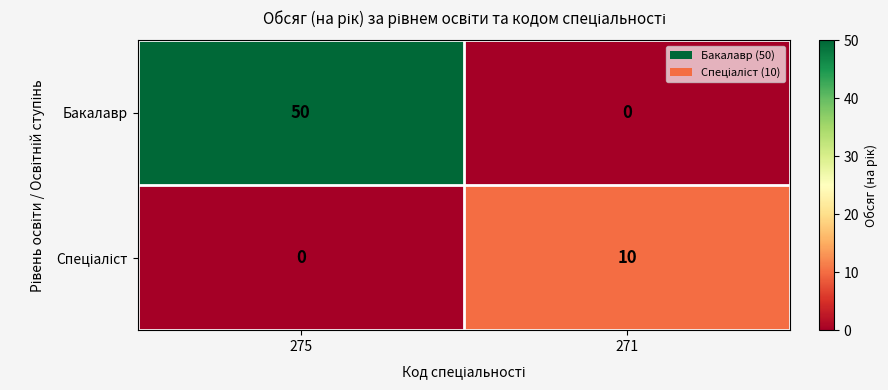

What is the total value across all series at 271?

10